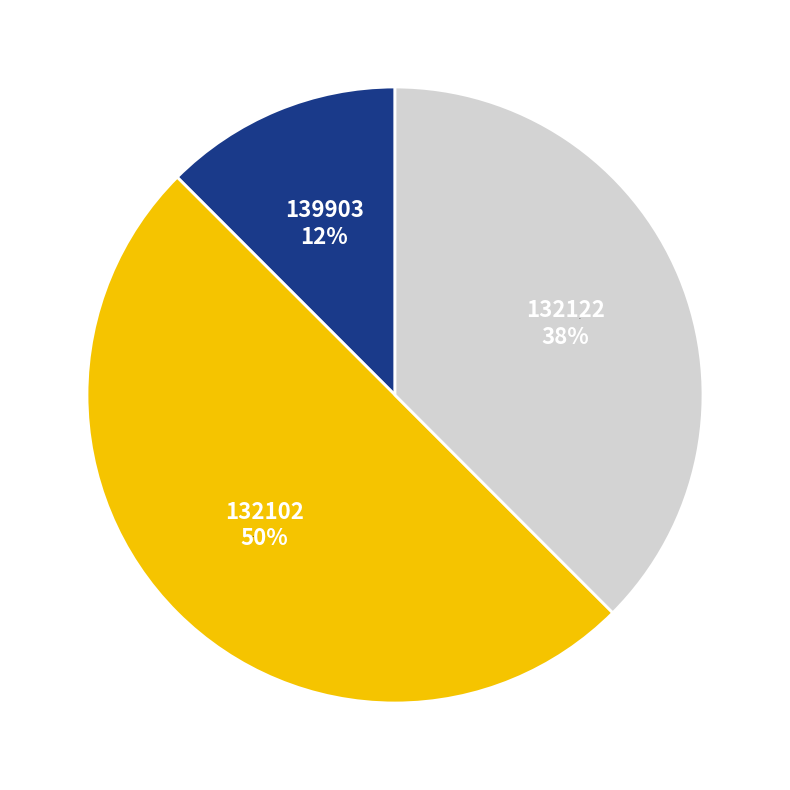

Is it true that 132122 is 28% of the pie?

False